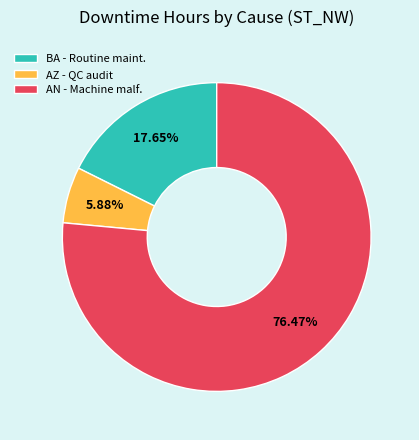

To the nearest percent, what is the average slice percentage?

33%